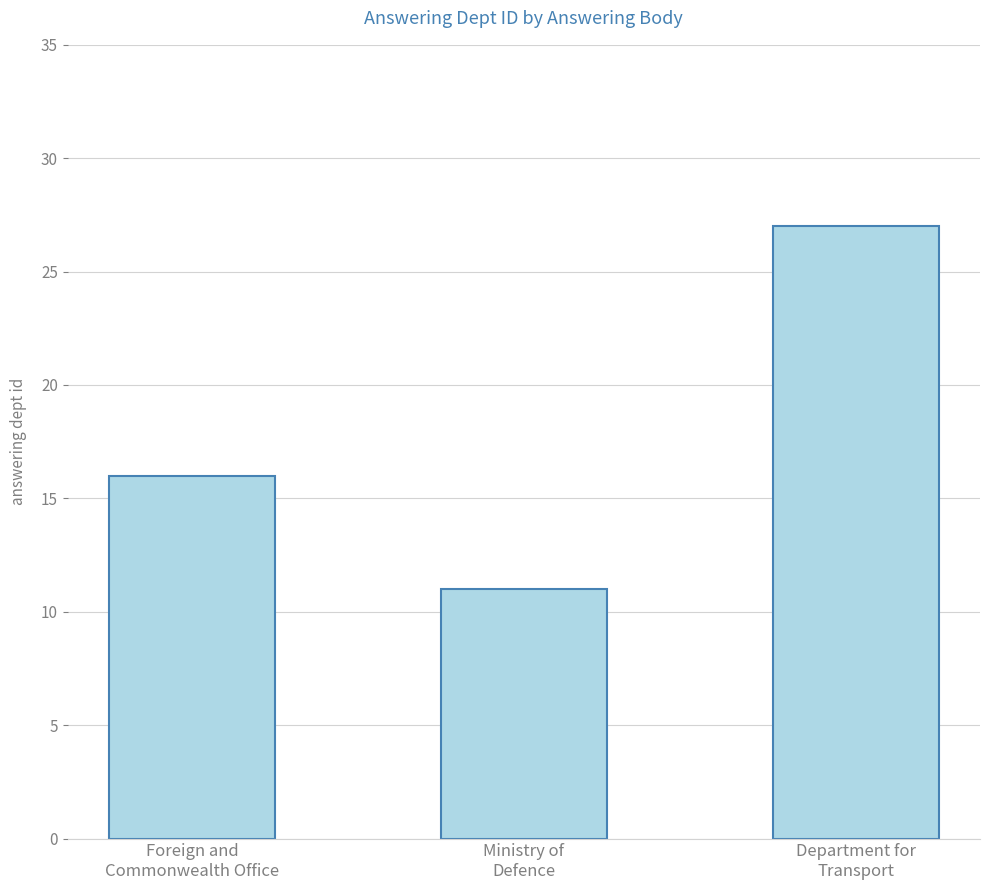

What position from the right is Department for
Transport?

1